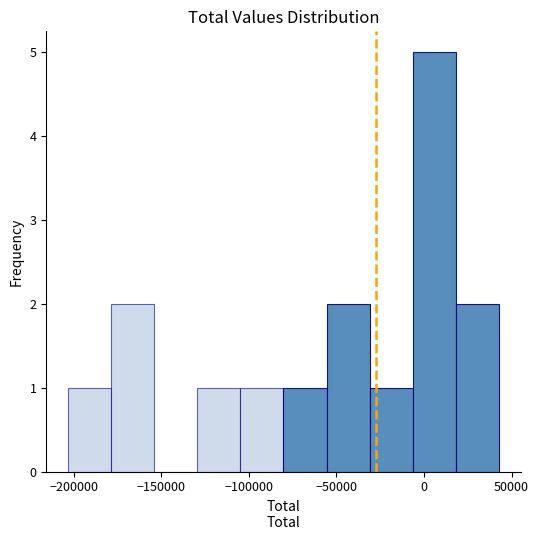

Over which range of the x-axis is the bar tallest?

-5000 to 20000